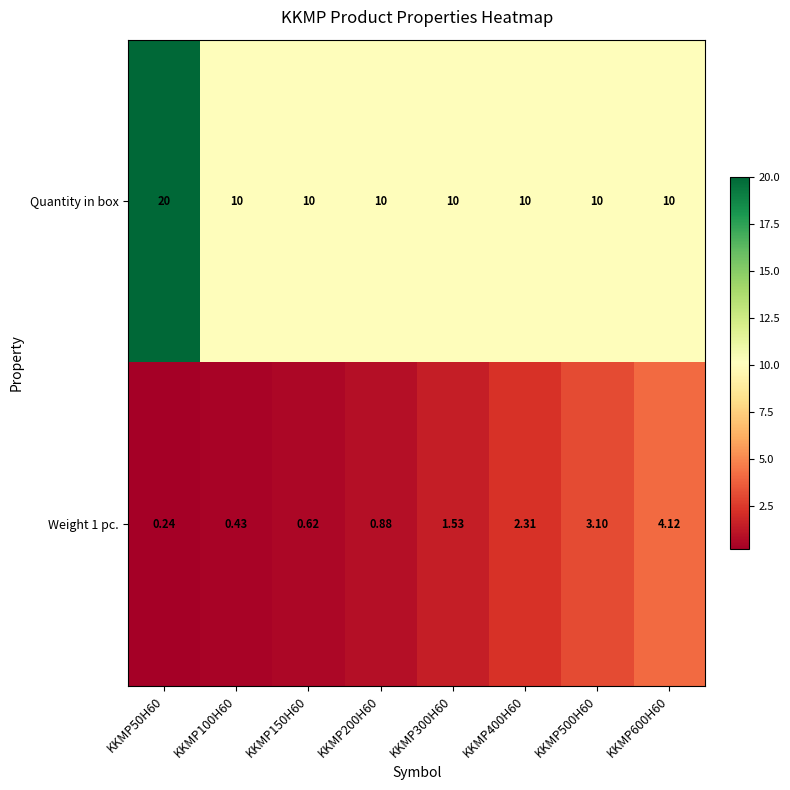

Which series has the widest spread of values?

Quantity in box